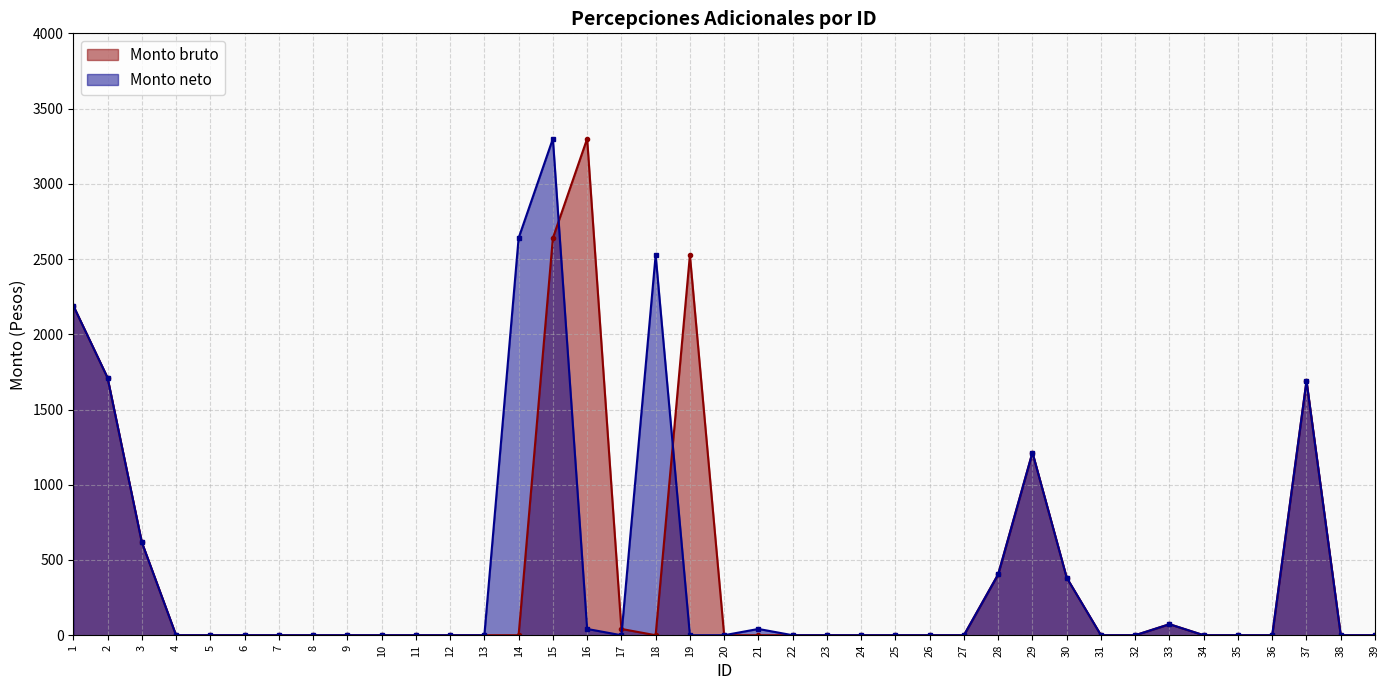

What is the sum of all Monto bruto values?

16790.7